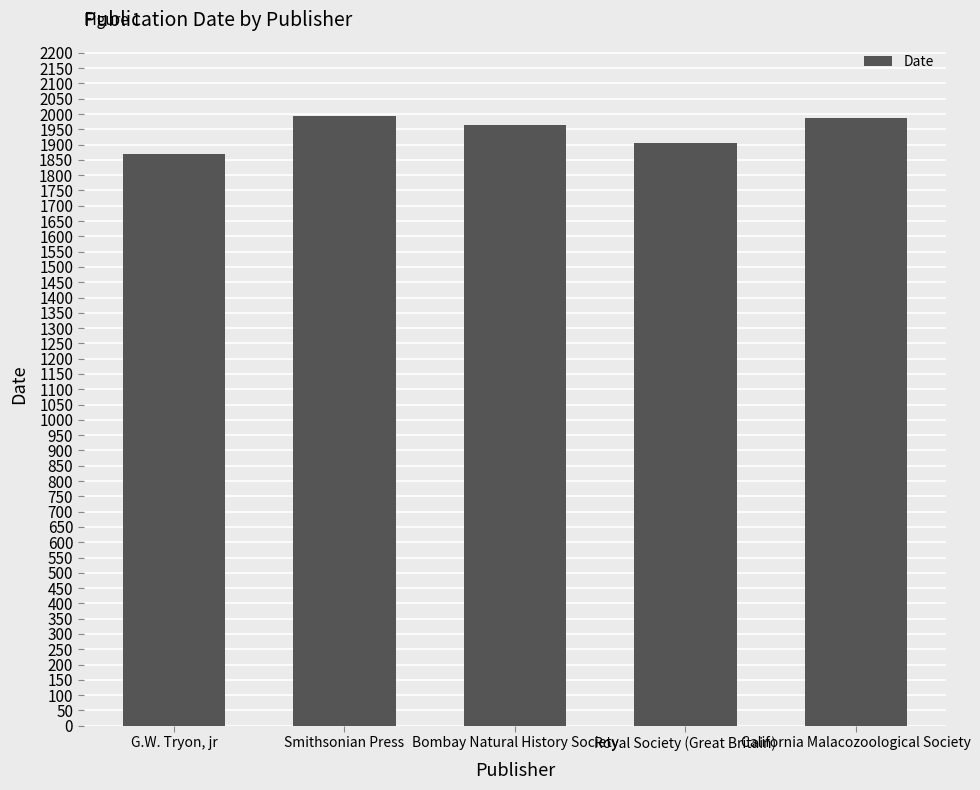

Rank the categories by value from lowest to highest.

G.W. Tryon, jr, Royal Society (Great Britain), Bombay Natural History Society, California Malacozoological Society, Smithsonian Press